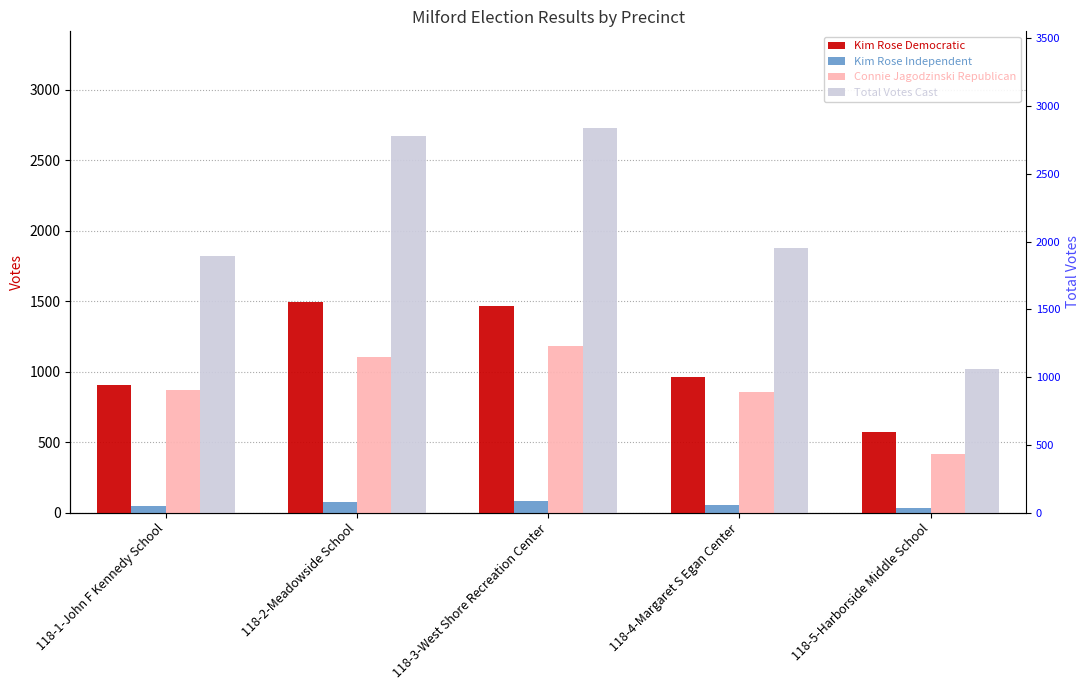

What is the label of the 4th bar from the right?

118-2-Meadowside School